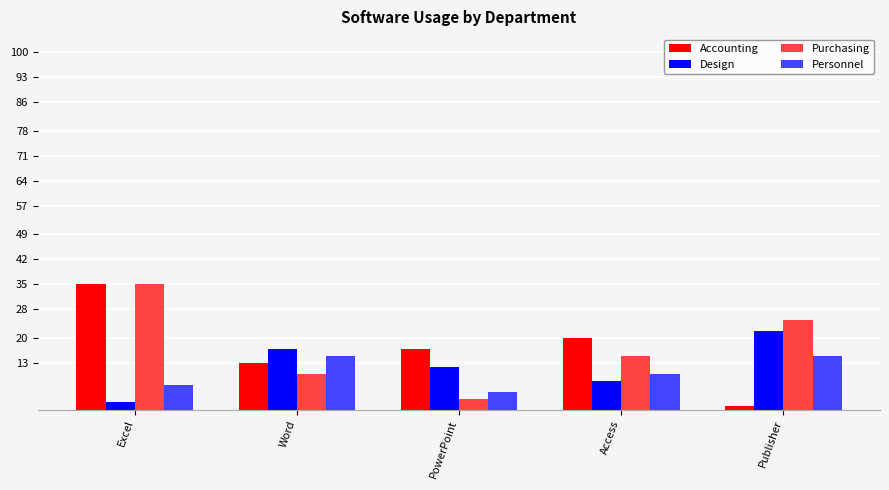

At which category is the sum across all series the highest?

Excel